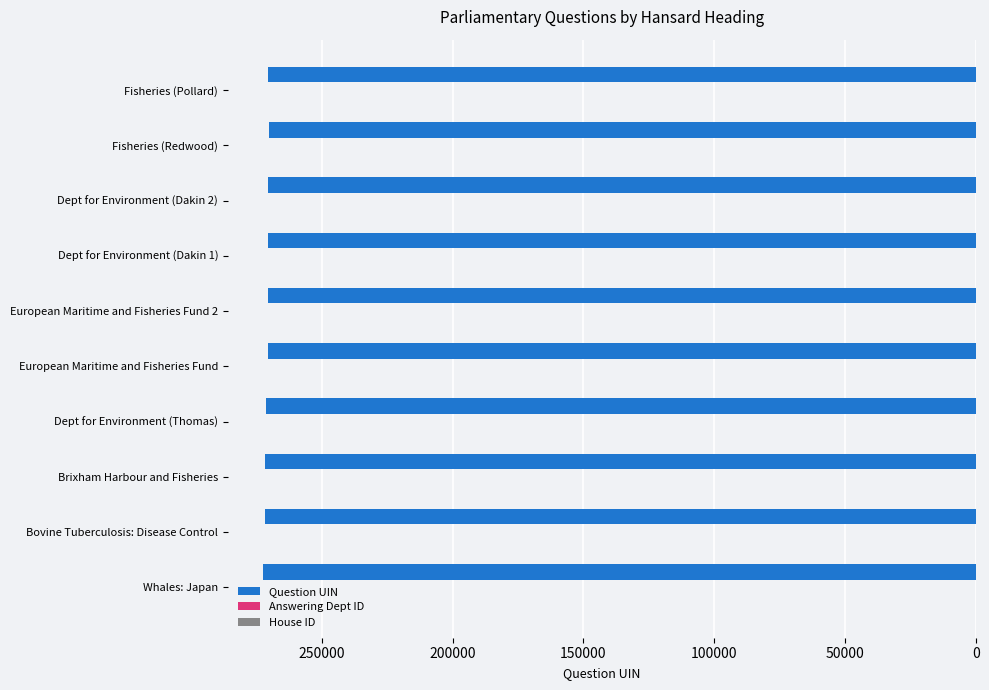

Is it true that Question UIN equals 272212 at Whales: Japan?

True